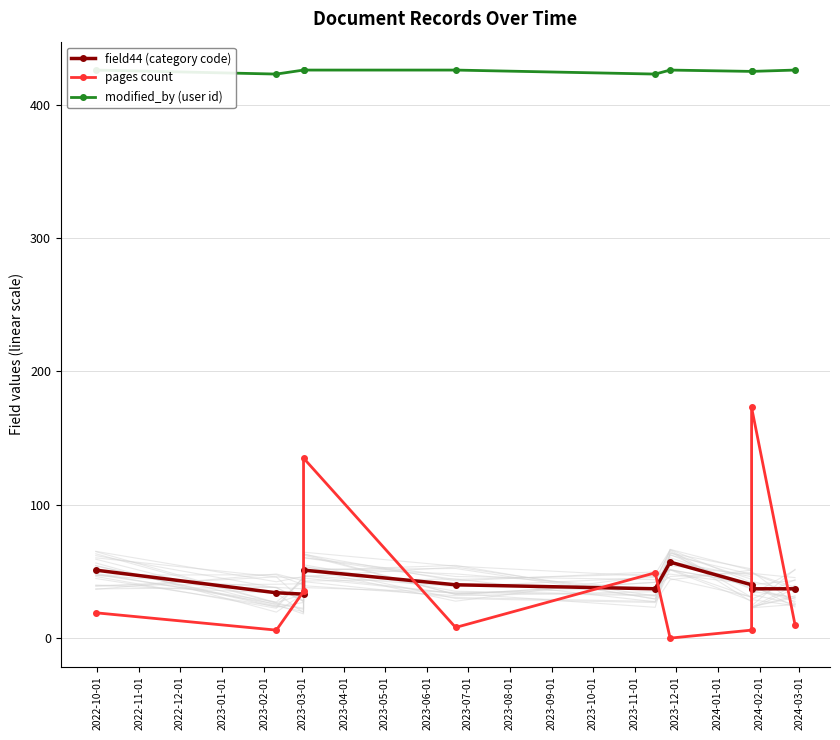

Between 2022-12-01 and 2023-02-01, which series saw the biggest shift?

pages count